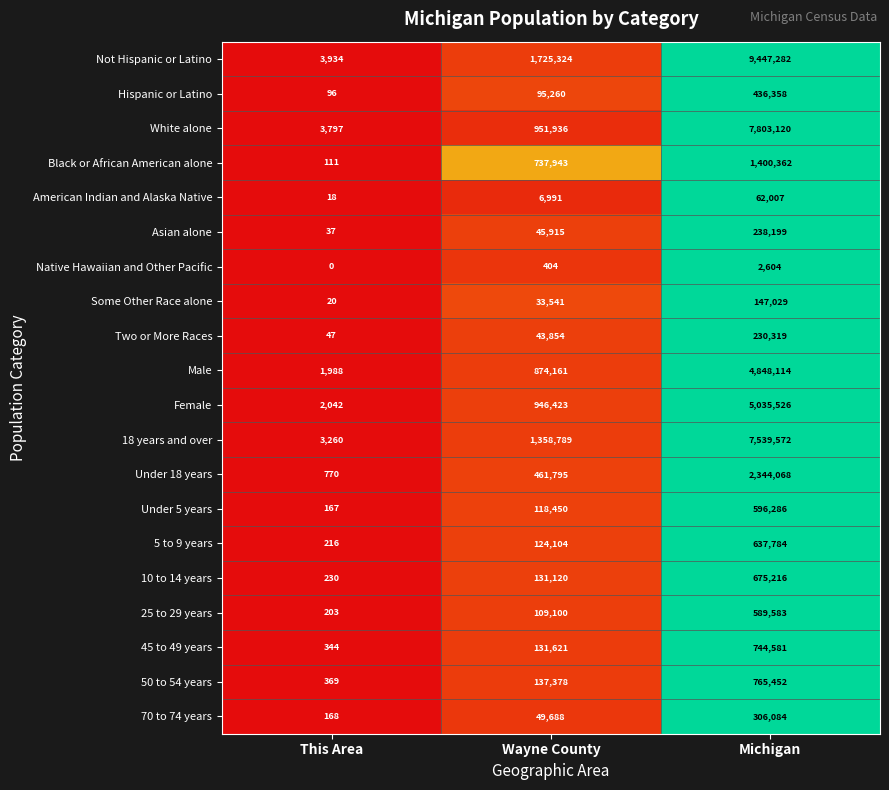

Is the value of 10 to 14 years at This Area greater than the value of Two or More Races at Wayne County?

No